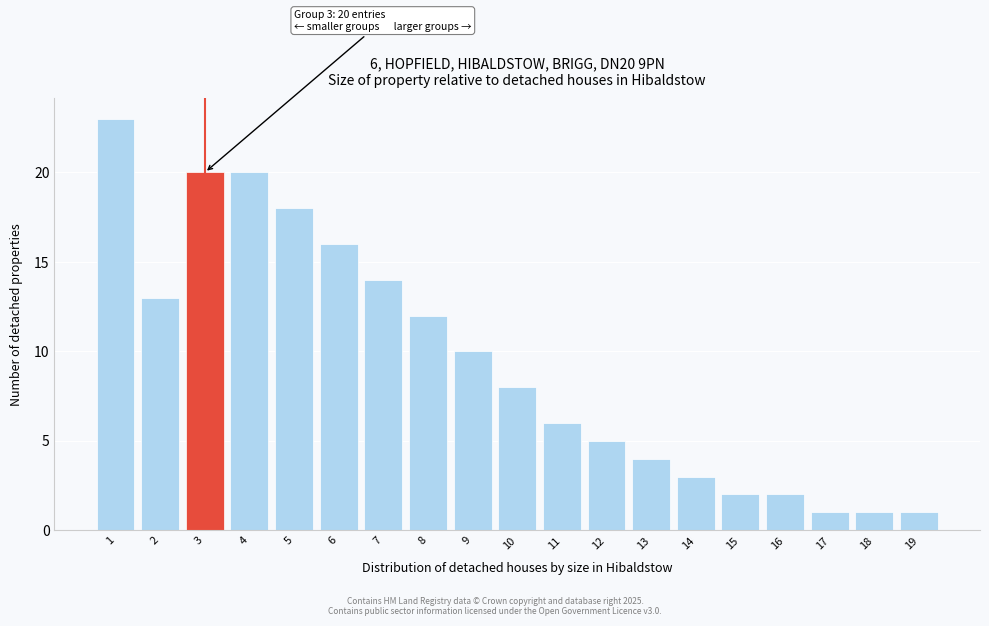

Reading right to left, extract all data points from this chart.

19=1	18=1	17=1	16=2	15=2	14=3	13=4	12=5	11=6	10=8	9=10	8=12	7=14	6=16	5=18	4=20	3=20	2=13	1=23